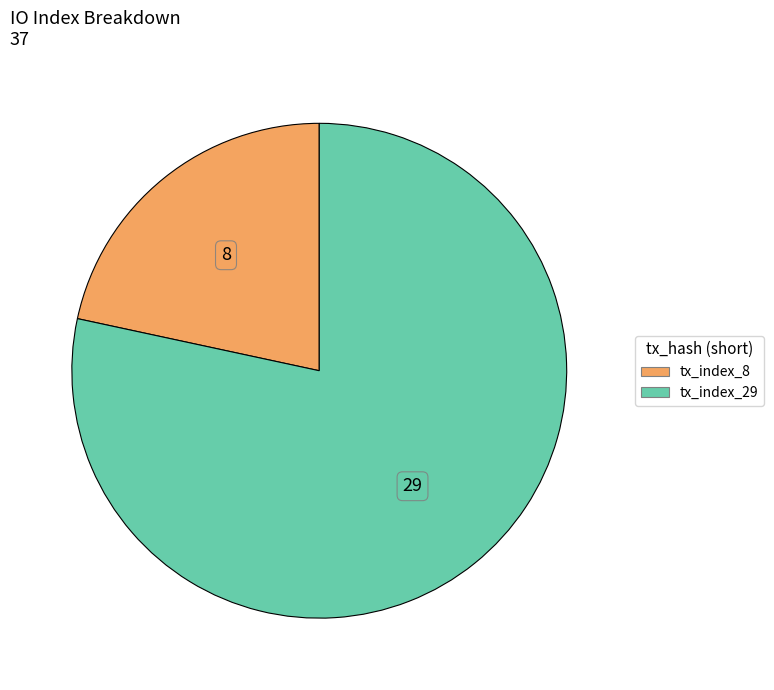

What is the largest slice in the pie chart?

tx_index_29